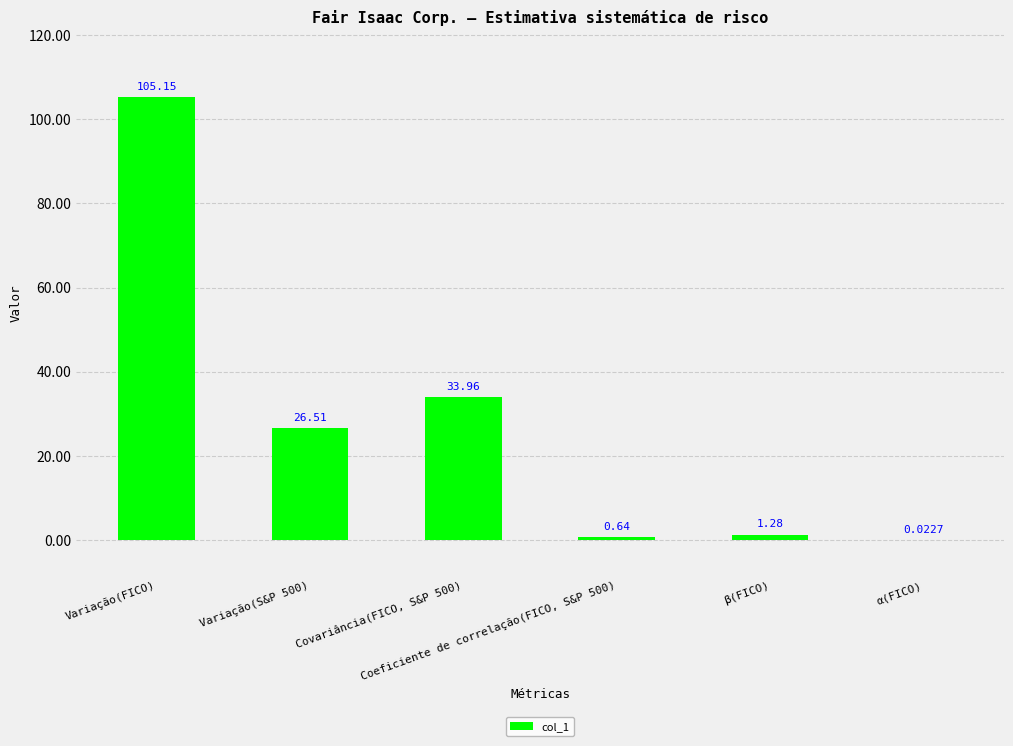

What is the sum of all values?

167.6